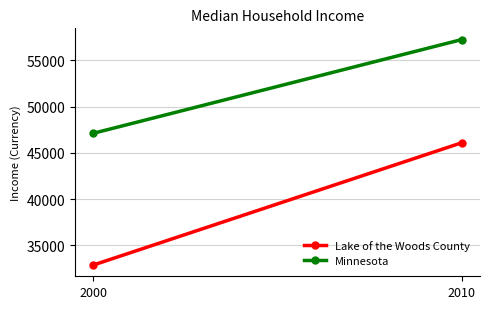

Is it true that Minnesota equals 57243 at 2010?

True